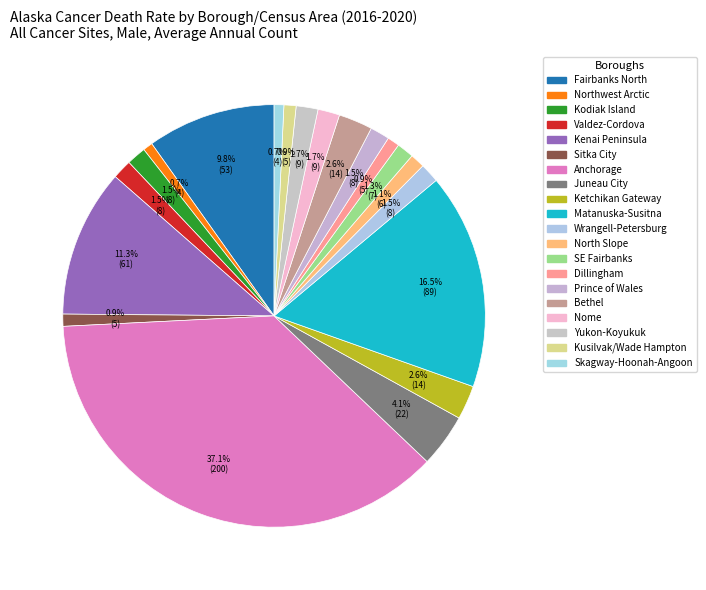

What is the largest slice in the pie chart?

Anchorage Municipality